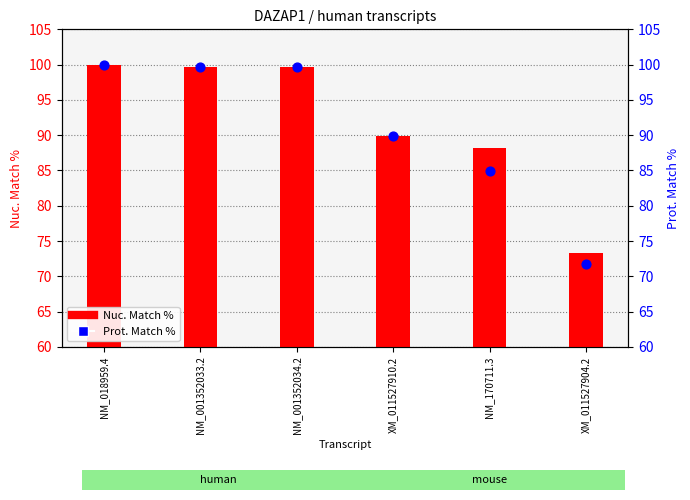

Which series has the largest total across all categories?

Nuc. Match %